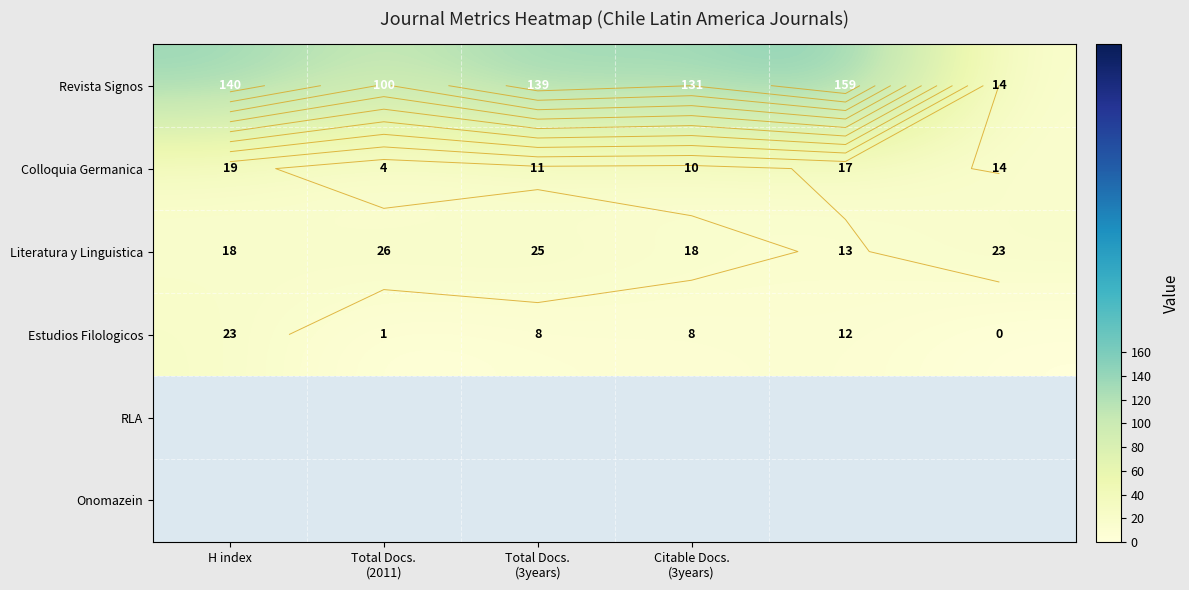

How many values in the Estudios Filologicos series exceed 8?

2